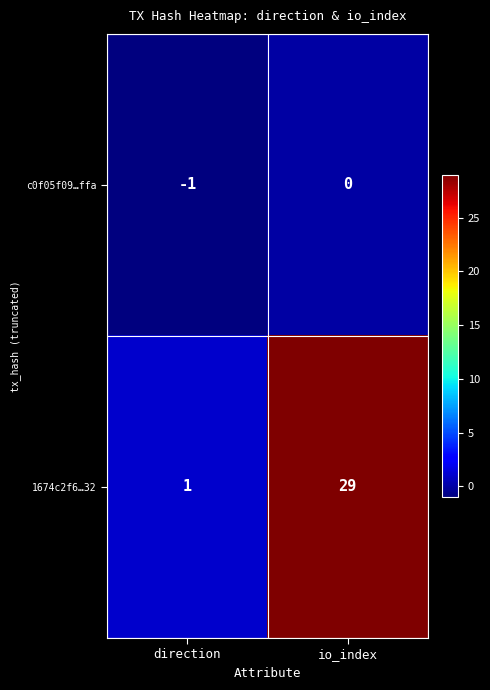

At how many categories does at least one series exceed 9?

1